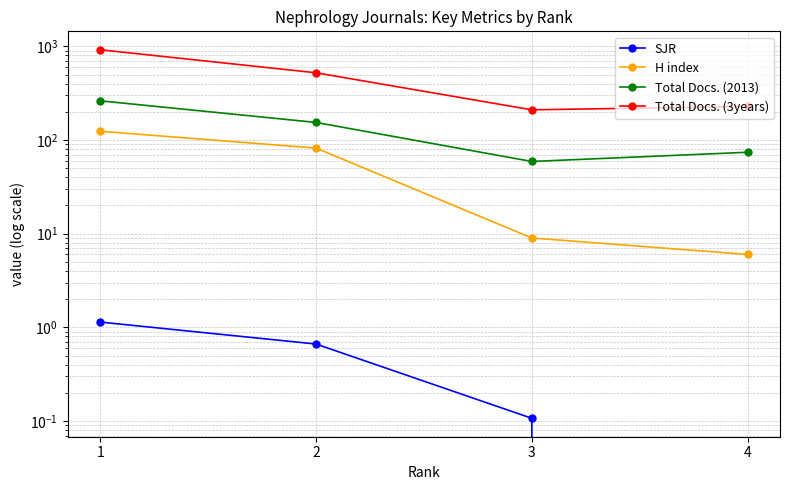

How many data points in Total Docs. (2013) are above 154?

1